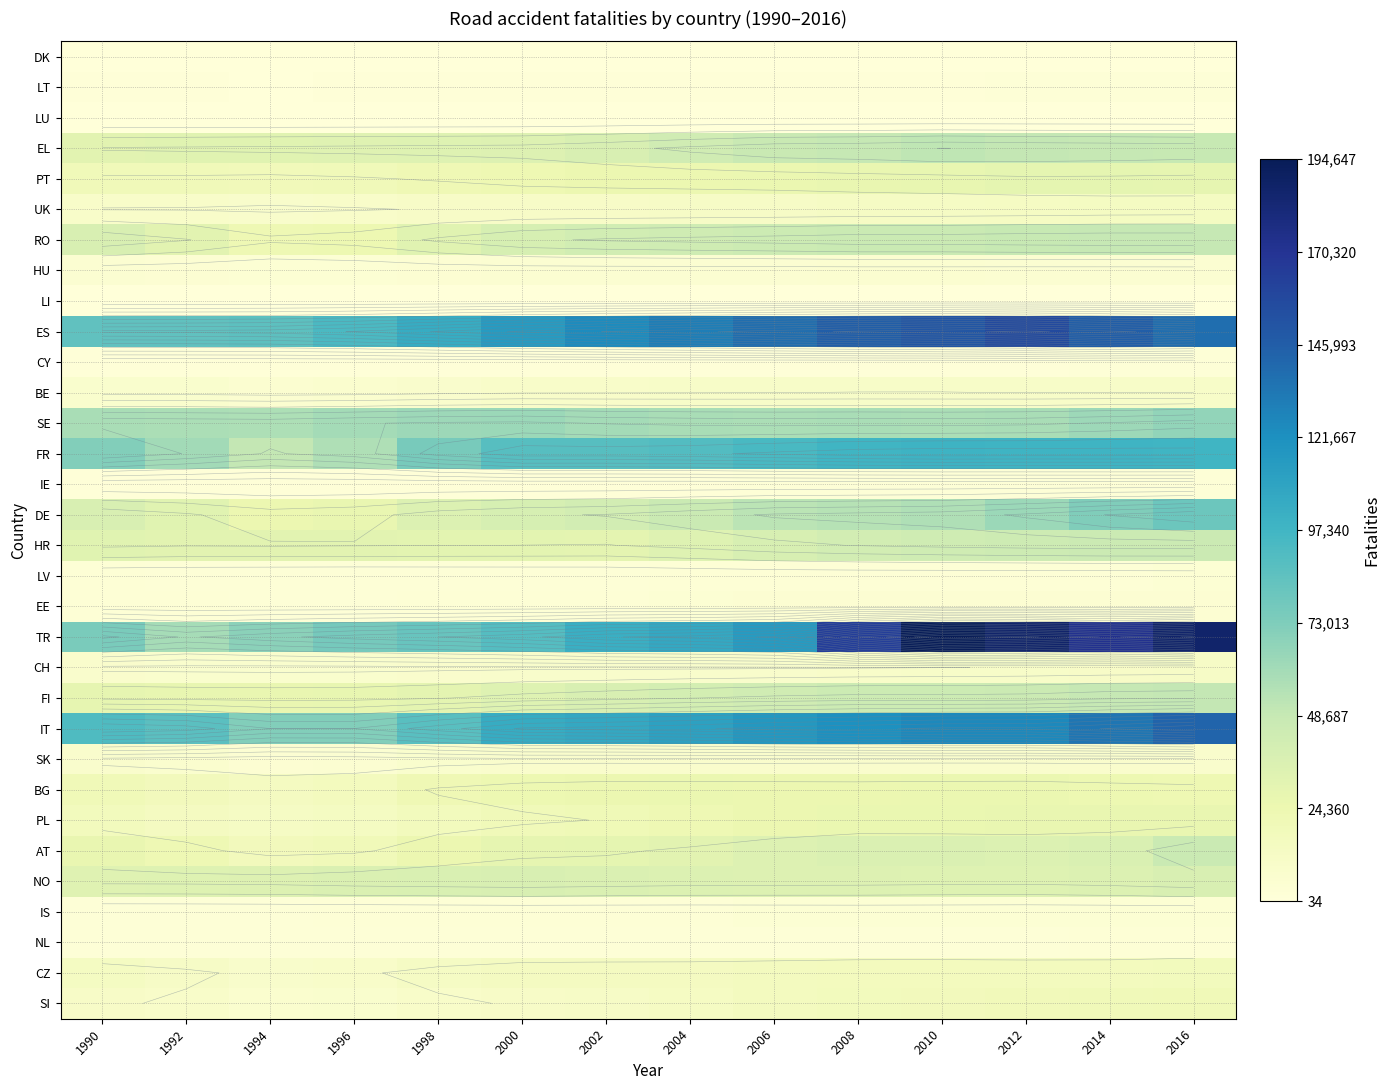

Which label corresponds to the smallest value in the chart?

1996